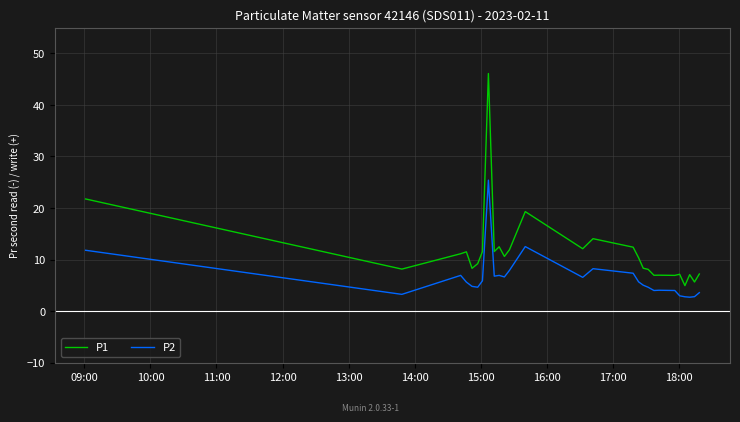

Which series has the largest range (max minus min)?

P1